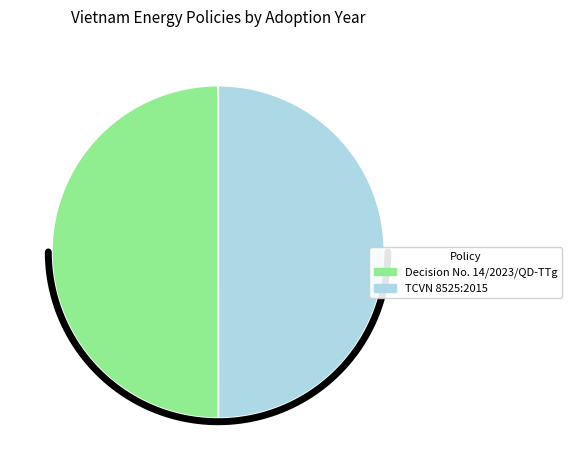

Count the number of slices in the pie.

2